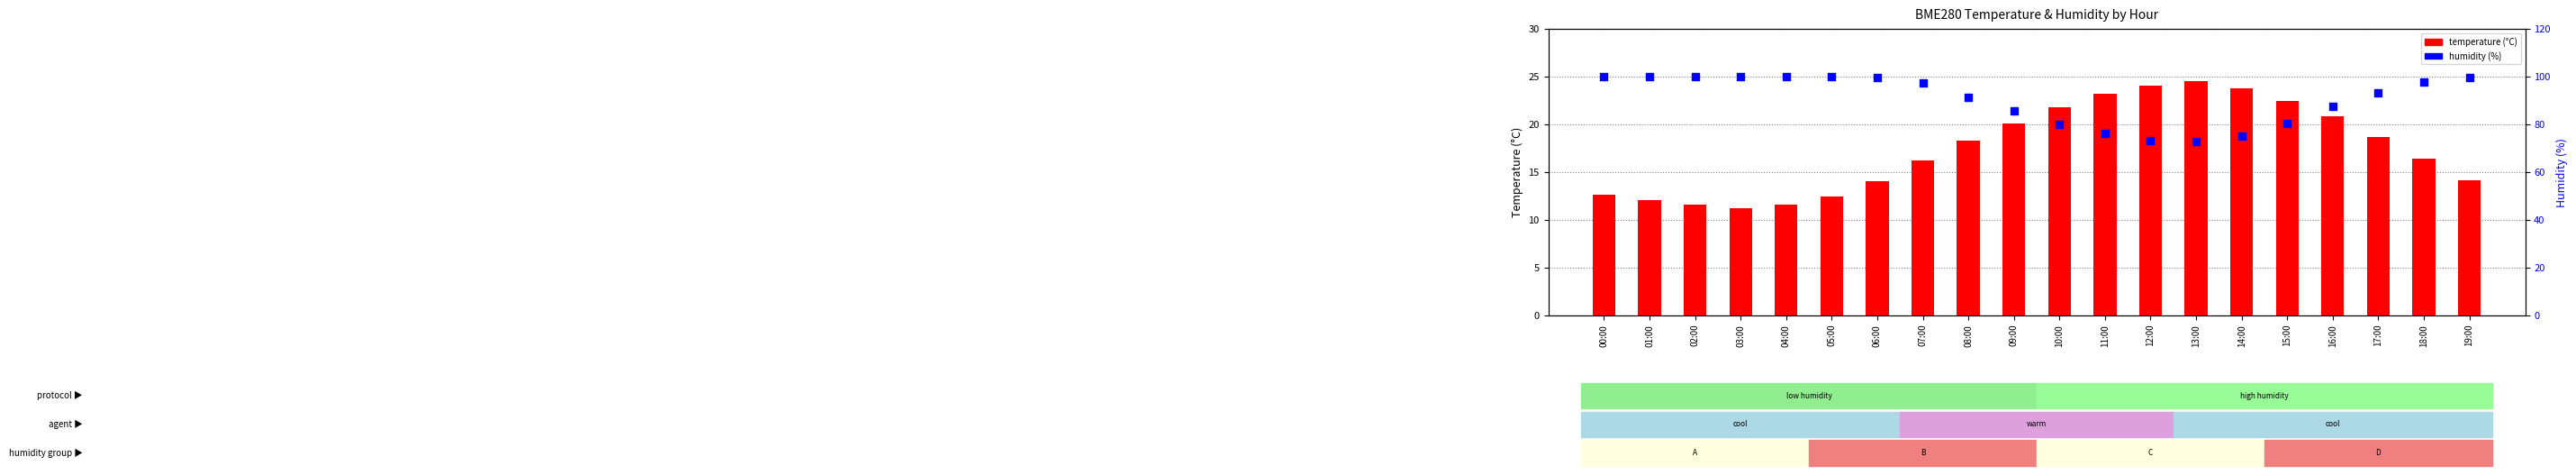

At how many categories does at least one series exceed 86?

13